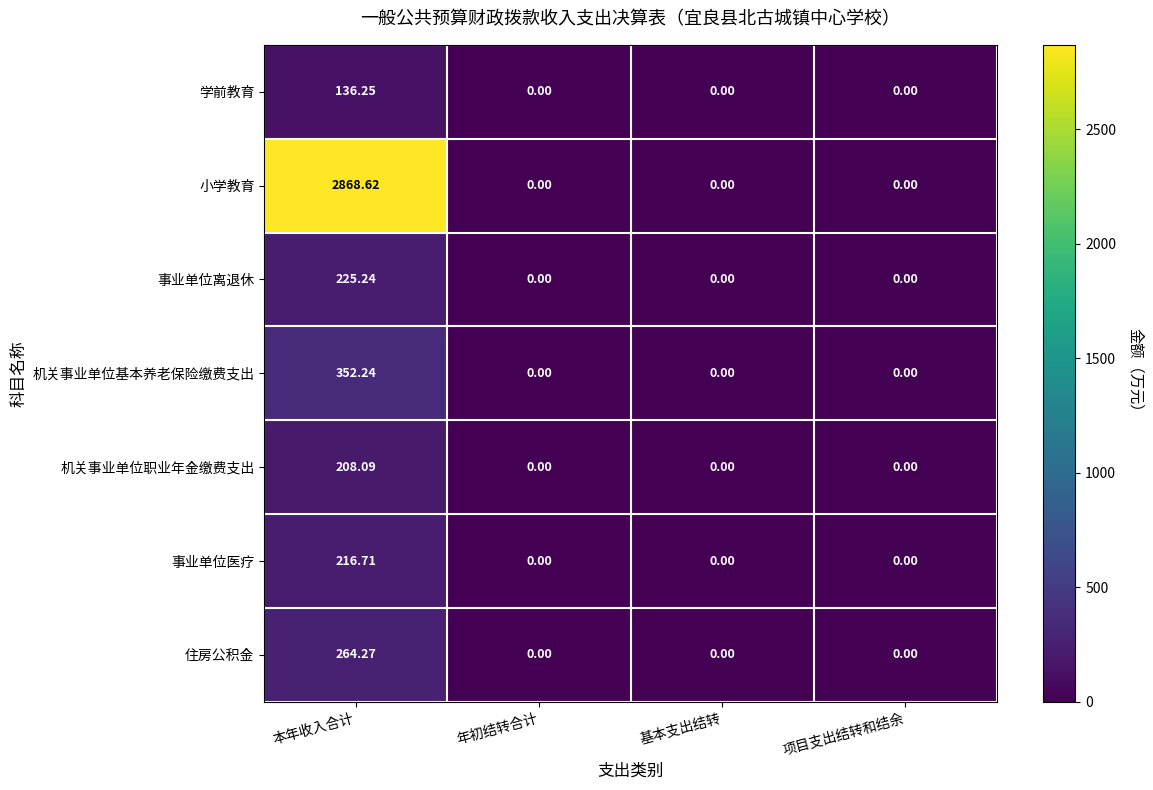

Which series changed the most between 本年收入合计 and 年初结转合计?

小学教育